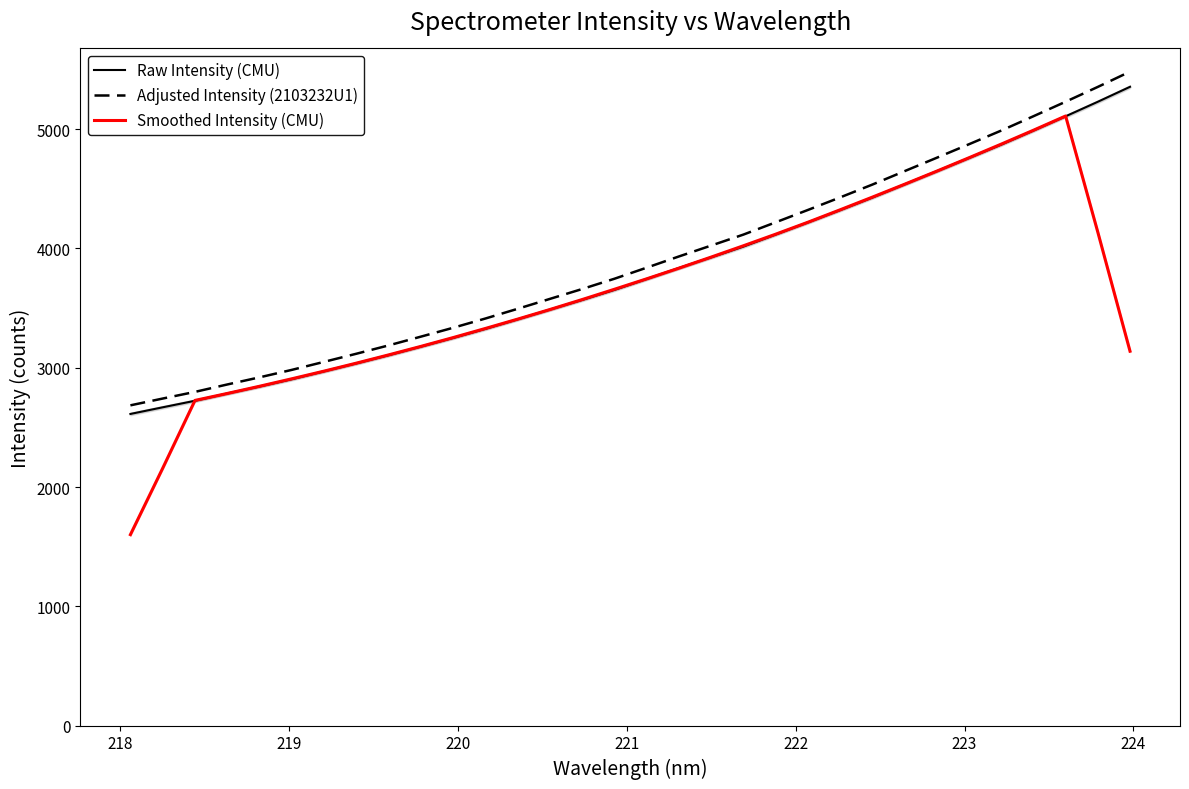

What is the lowest value of the Smoothed Intensity (CMU) series?

1600.7